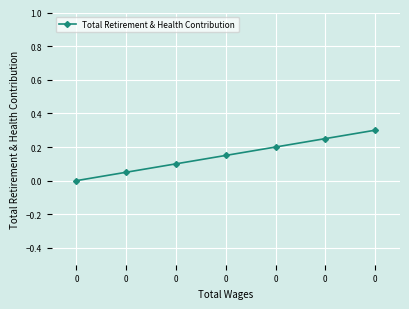

Reading left to right, what are all the values shown in this chart?

0.0	0.1	0.1	0.2	0.2	0.2	0.3